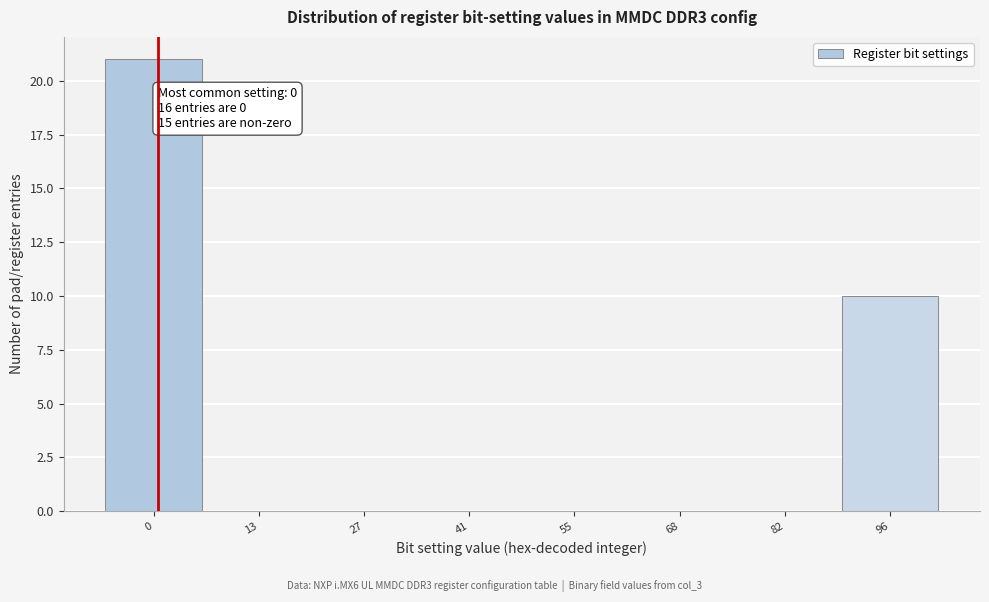

Reading left to right, what are all the values shown in this chart?

0=21	13=0	27=0	41=0	55=0	68=0	82=0	96=10